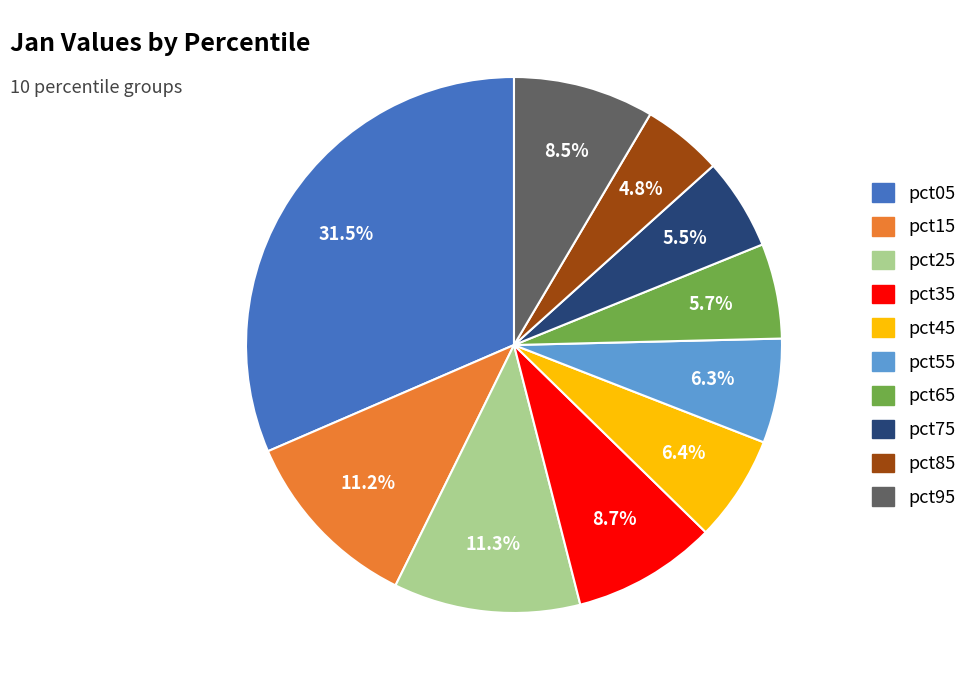

To the nearest percent, what is the difference between the pct05 and pct35 slice percentages?

23%